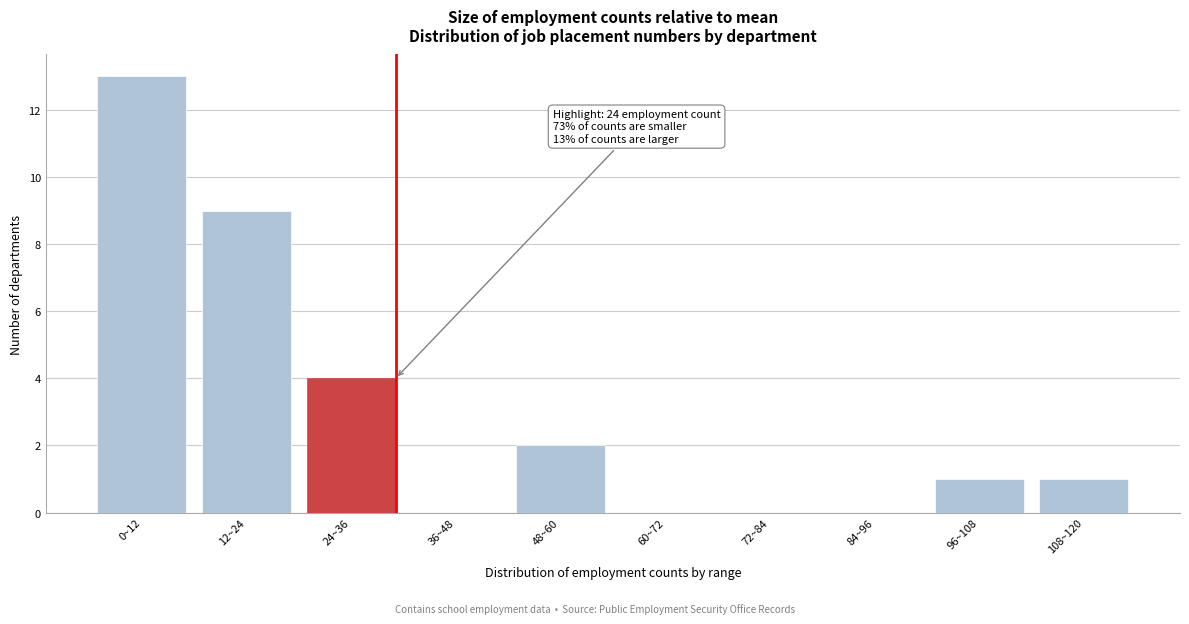

Reading left to right, what are all the values shown in this chart?

0~12=13	12~24=9	24~36=4	36~48=0	48~60=2	60~72=0	72~84=0	84~96=0	96~108=1	108~120=1